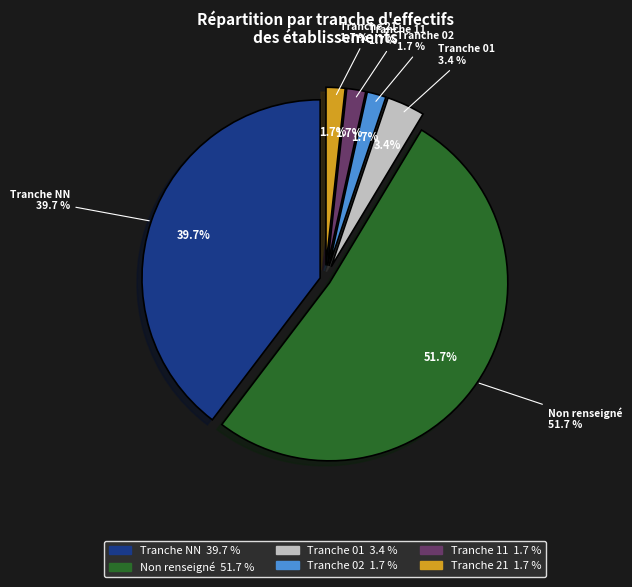

What percentage is the 21 slice, to the nearest percent?

2%